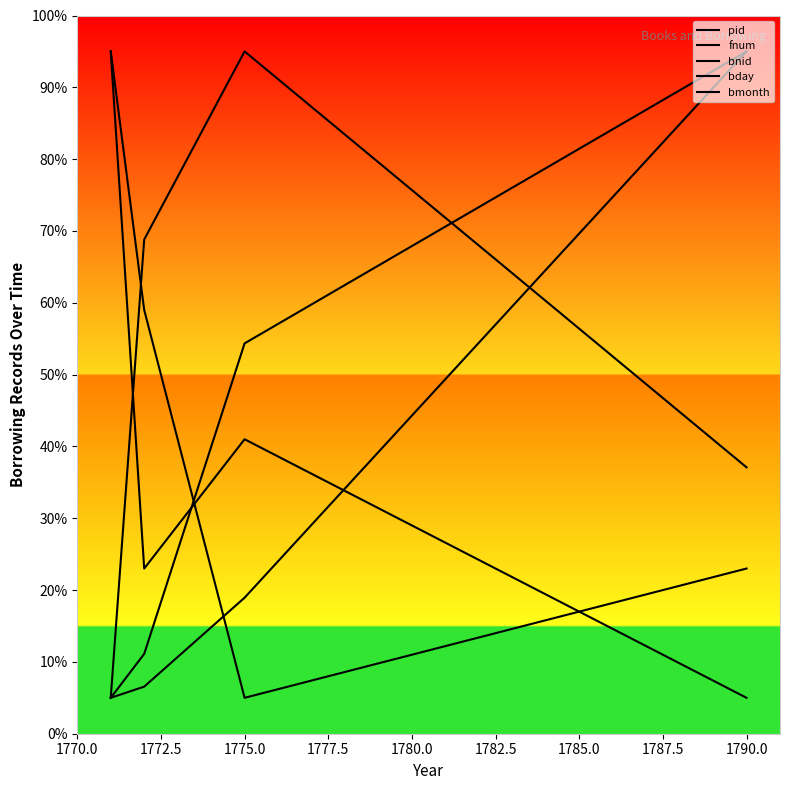

What position from the left is 1770.0?

1